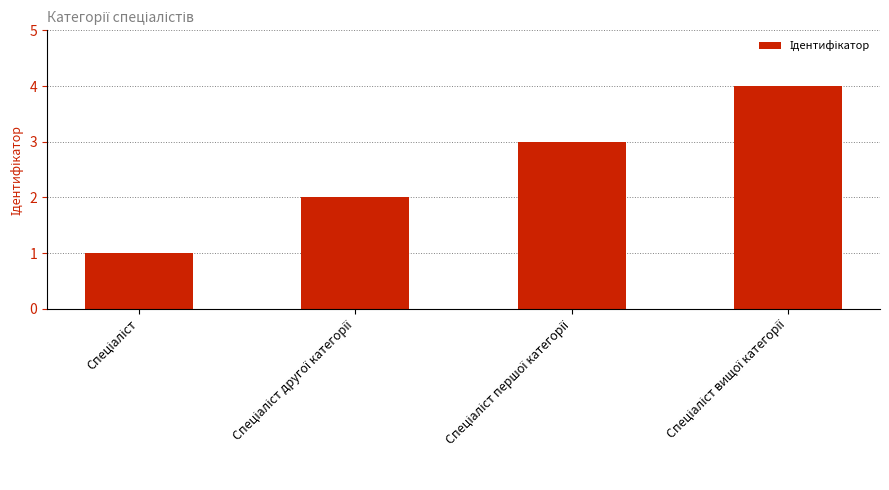

What is the greatest value displayed?

4